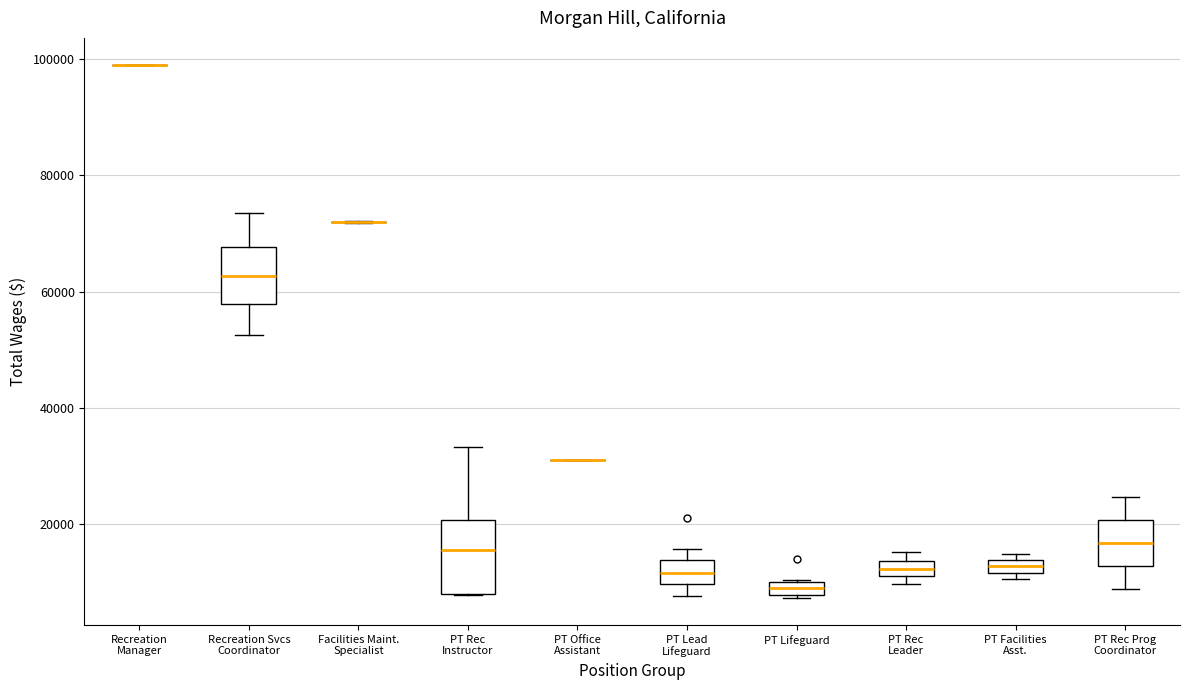

Which box is the tallest, from its lower edge to its upper edge?

PT Rec Instructor